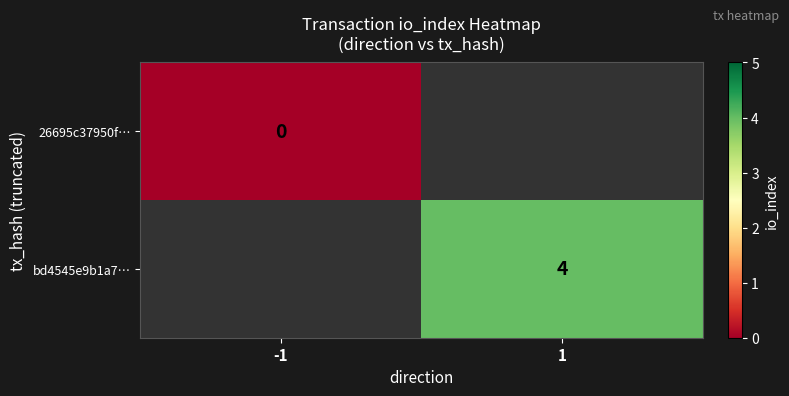

True or false: bd4545e9b1a7… has a value of 4 at 1.

True